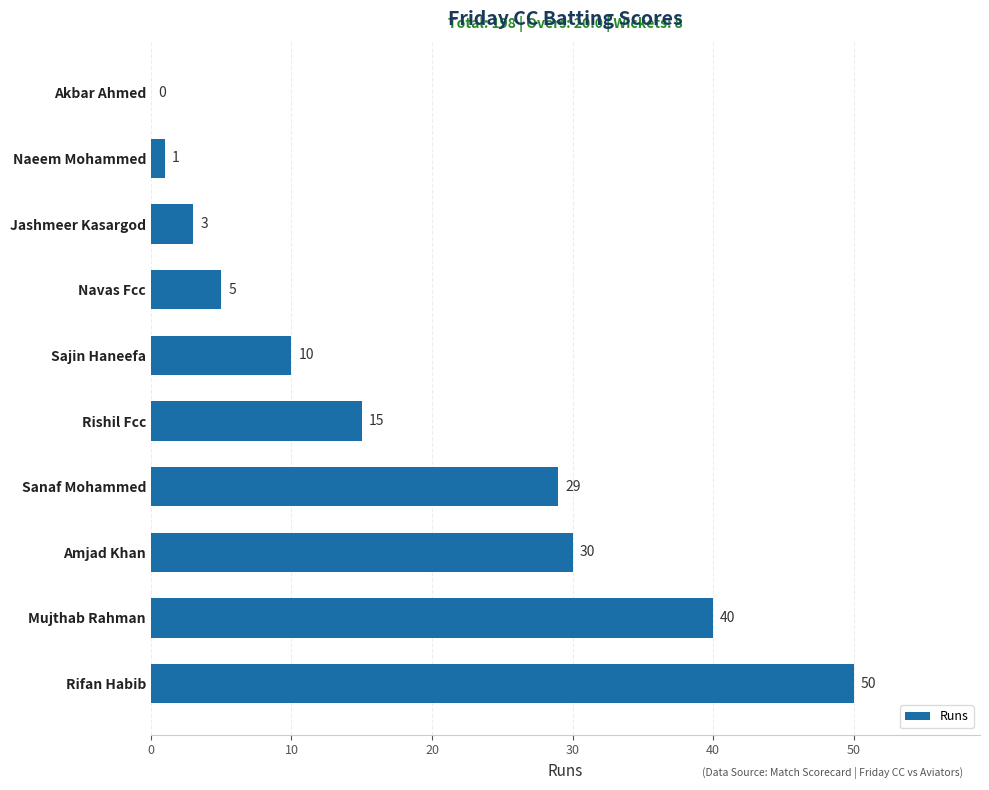

What is the sum of all values?

183